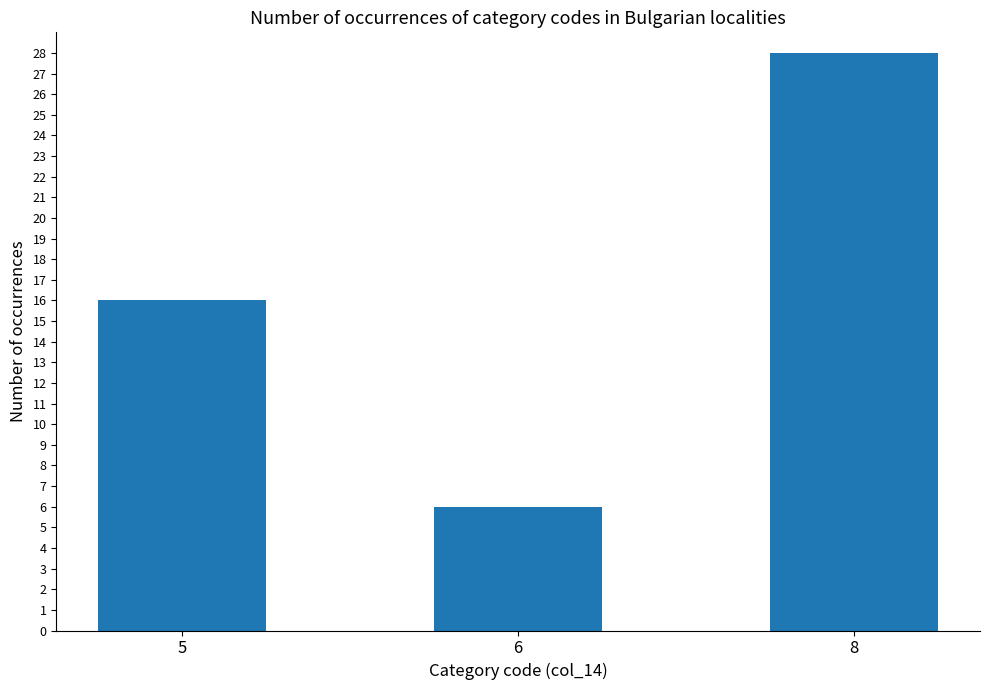

What is the average value?

17